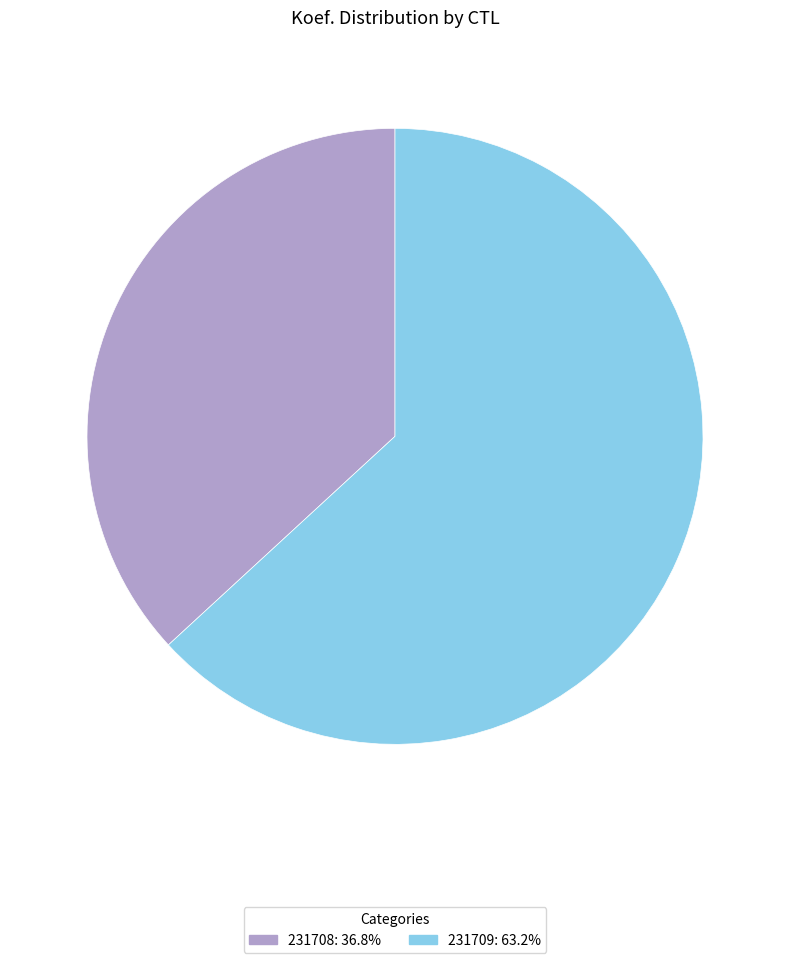

Does 231709 account for over 50% of the chart?

Yes